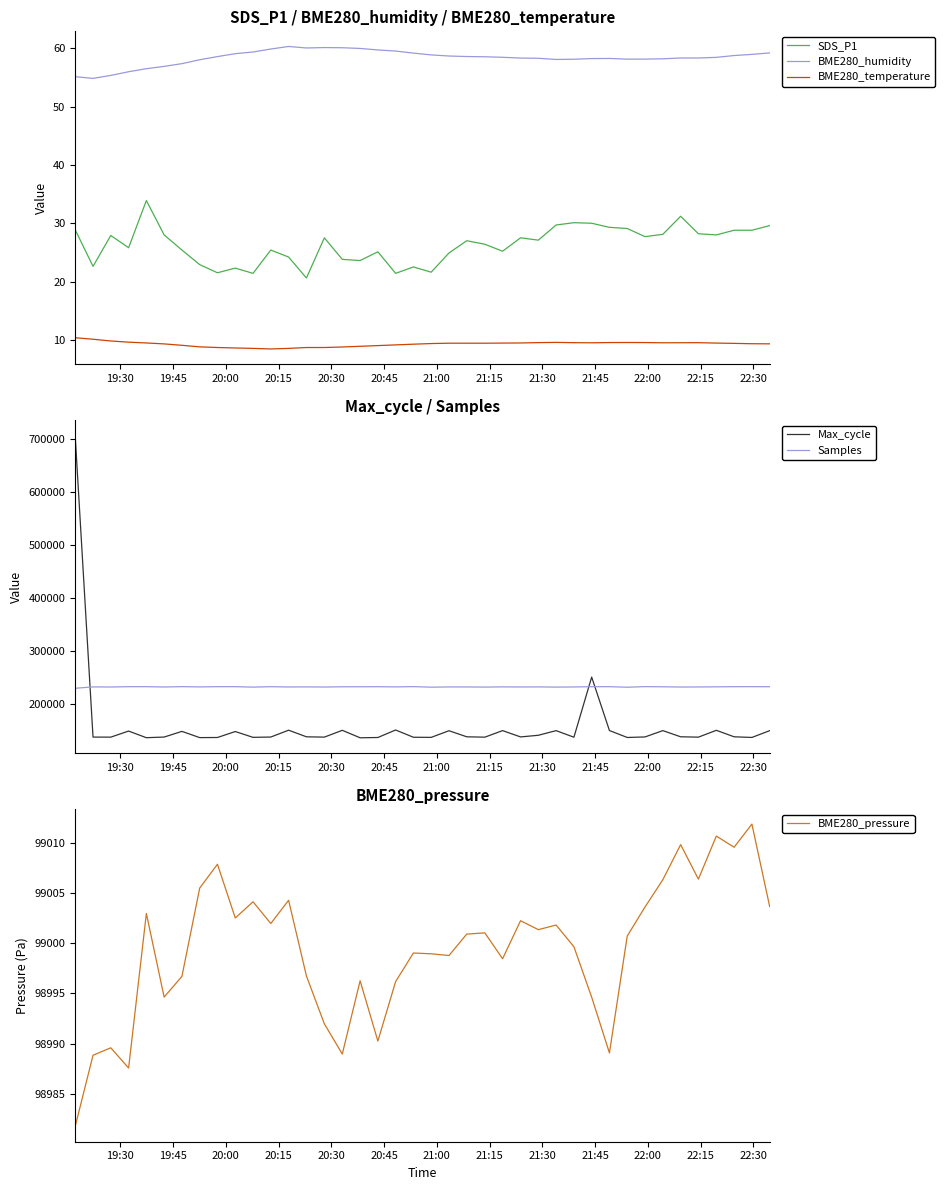

True or false: BME280_humidity and BME280_temperature intersect in this chart.

False